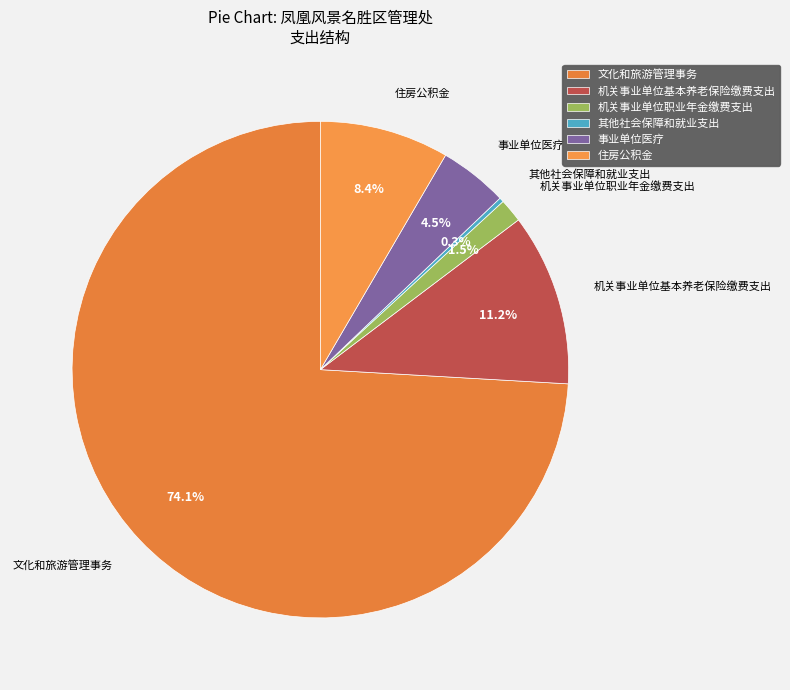

How many segments does this pie chart have?

6